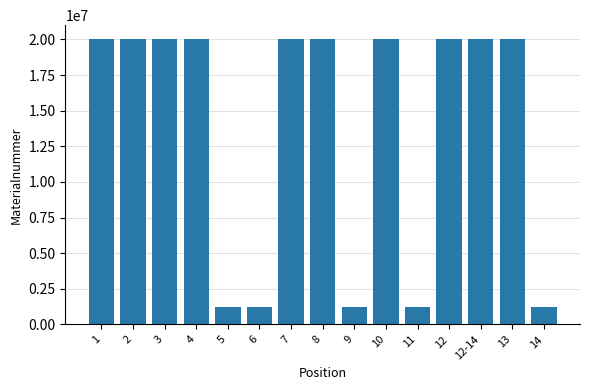

What is the difference between the maximum and second lowest values?

18779447